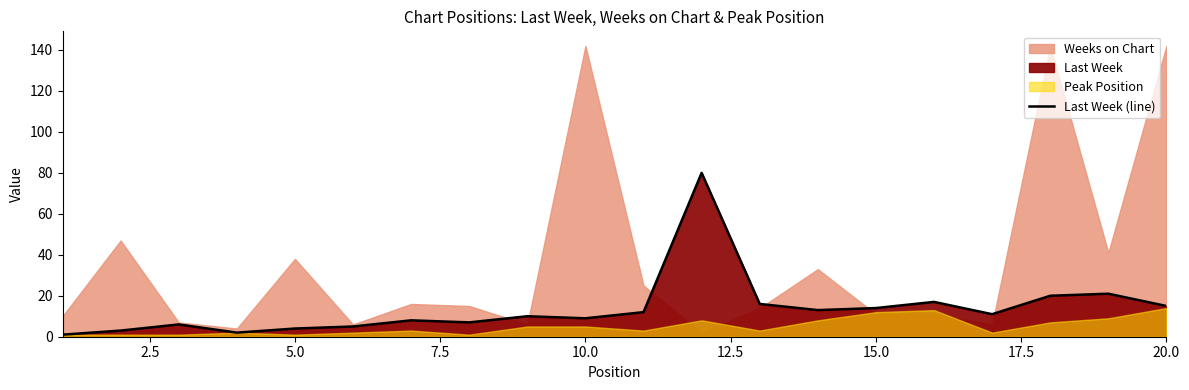

What is the highest value of the Last Week (line) series?

80